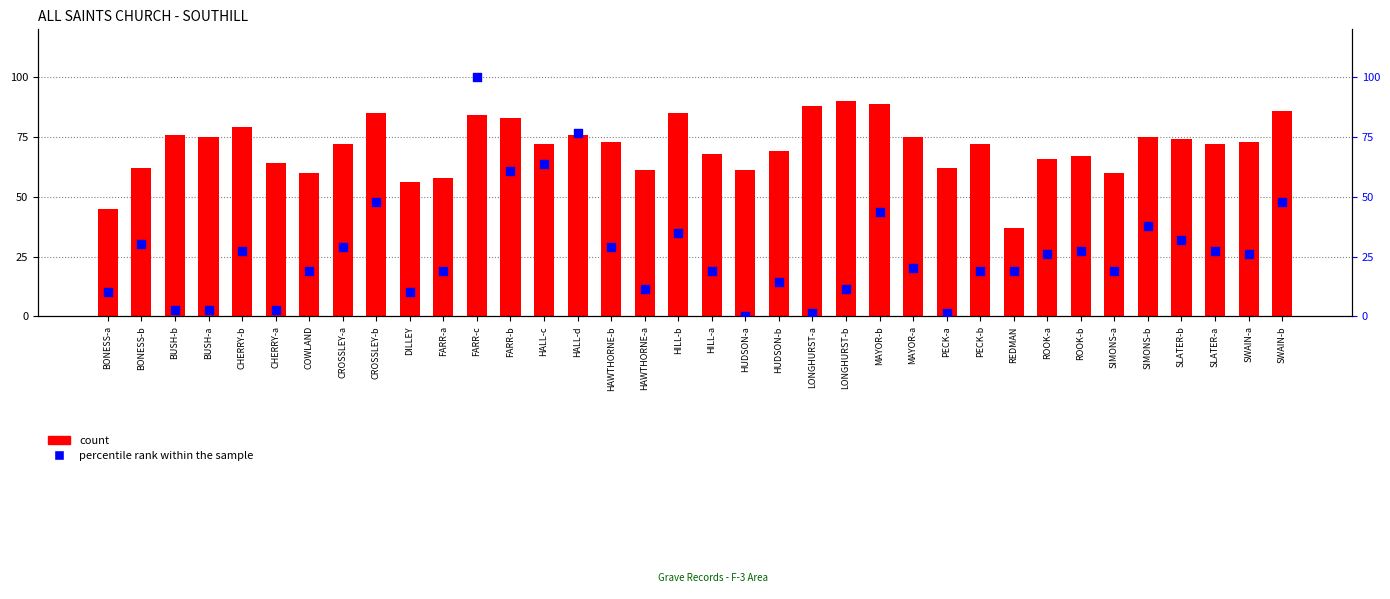

Which series has the widest spread of Y values?

percentile rank within the sample